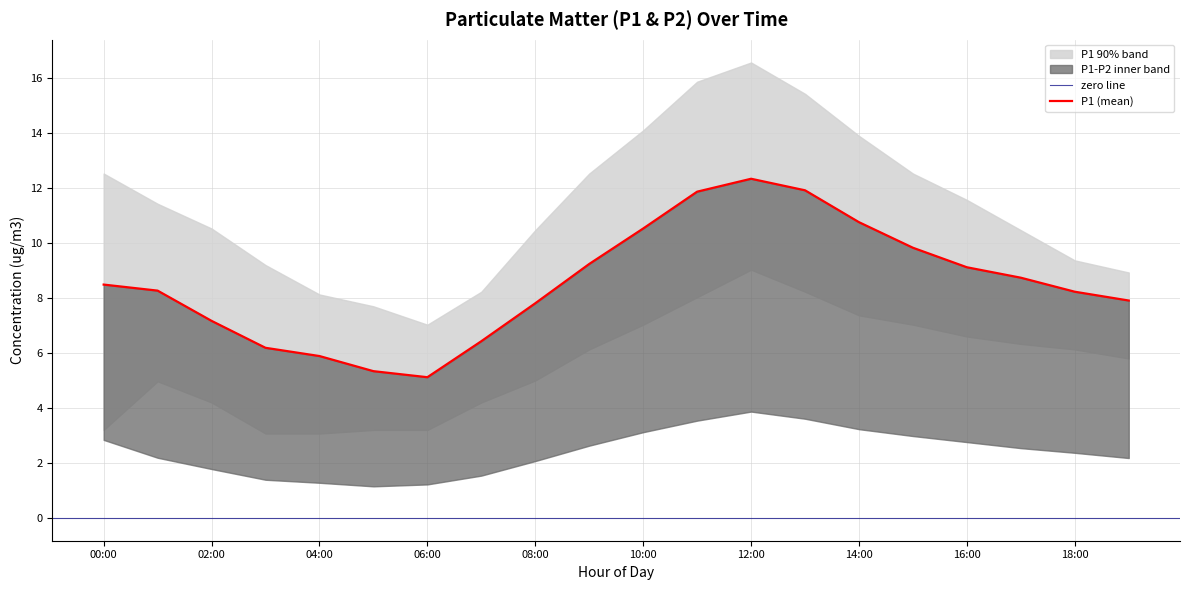

Where does the P1_upper series first go above 11?

00:00